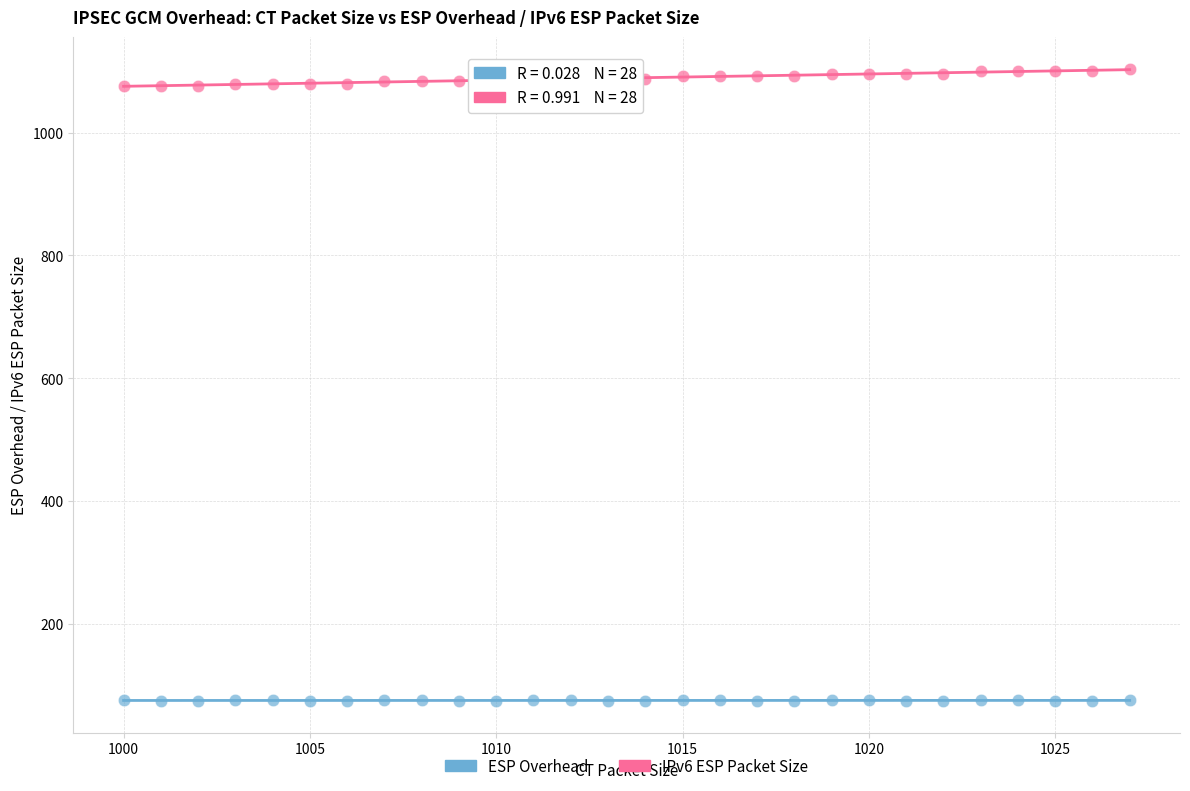

What is the X range (max minus min) for the scatter plot?

27